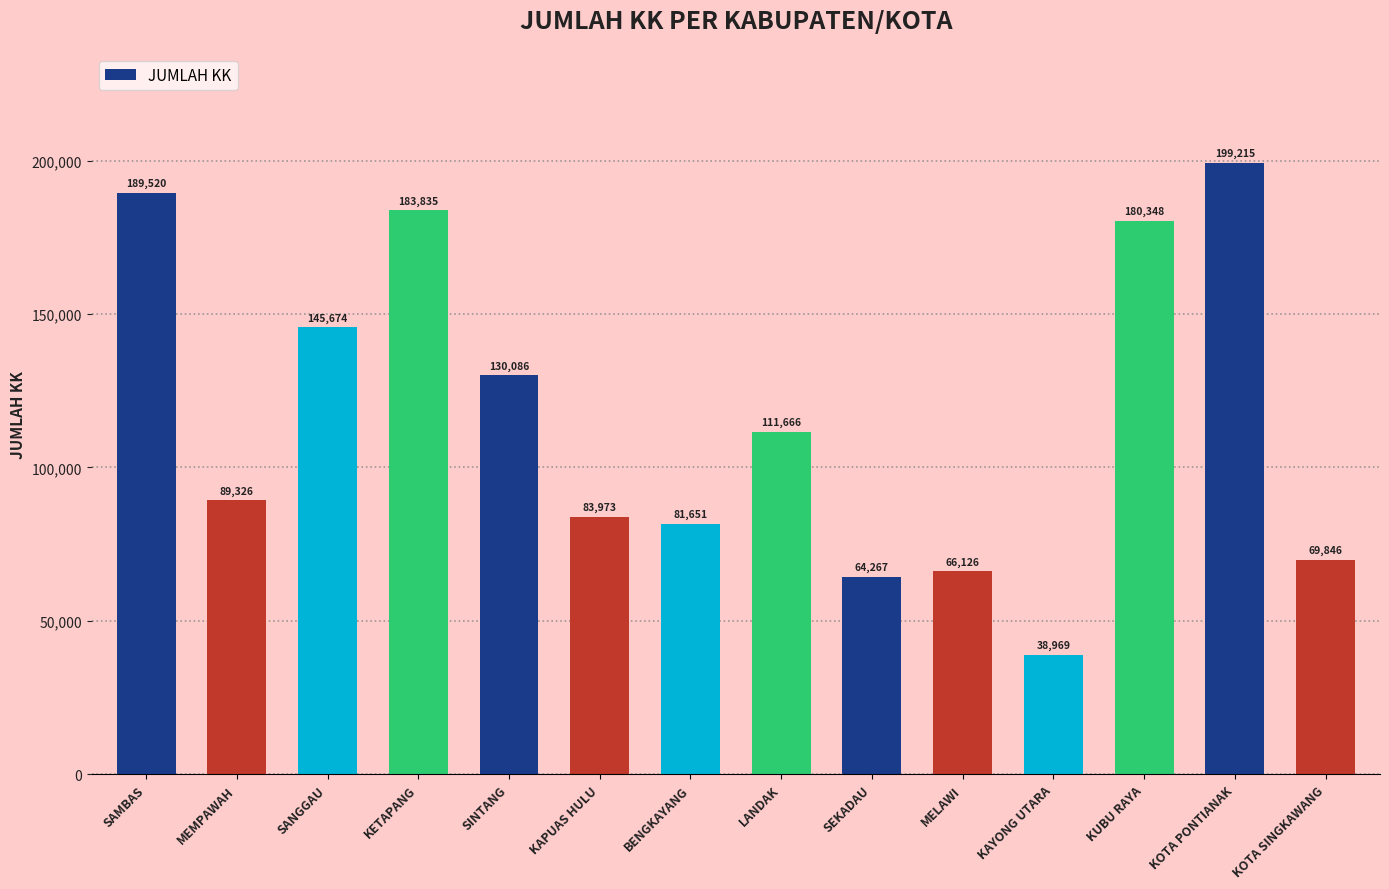

What position from the left is KOTA SINGKAWANG?

14